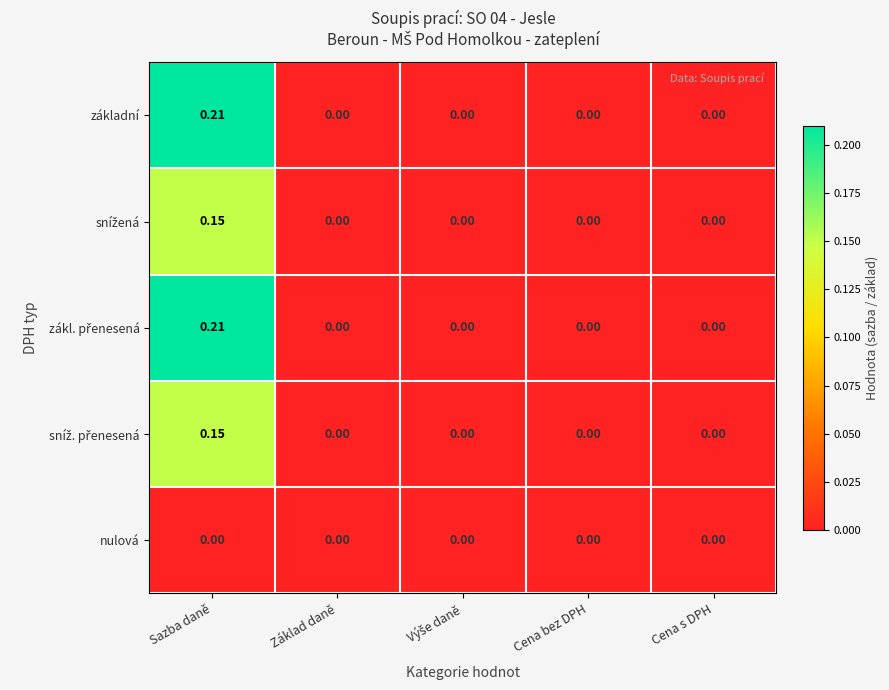

At how many categories does at least one series exceed 0?

1